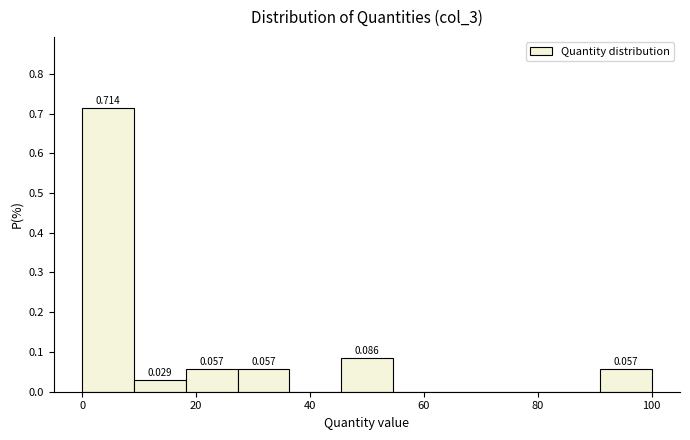

Over which range of the x-axis is the bar tallest?

0 to 10